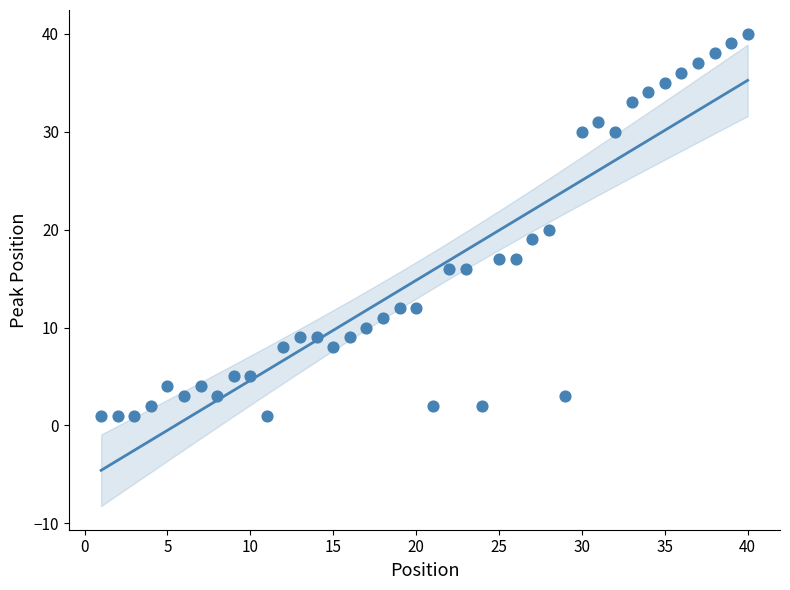

What is the range of Y values (max minus min)?

39